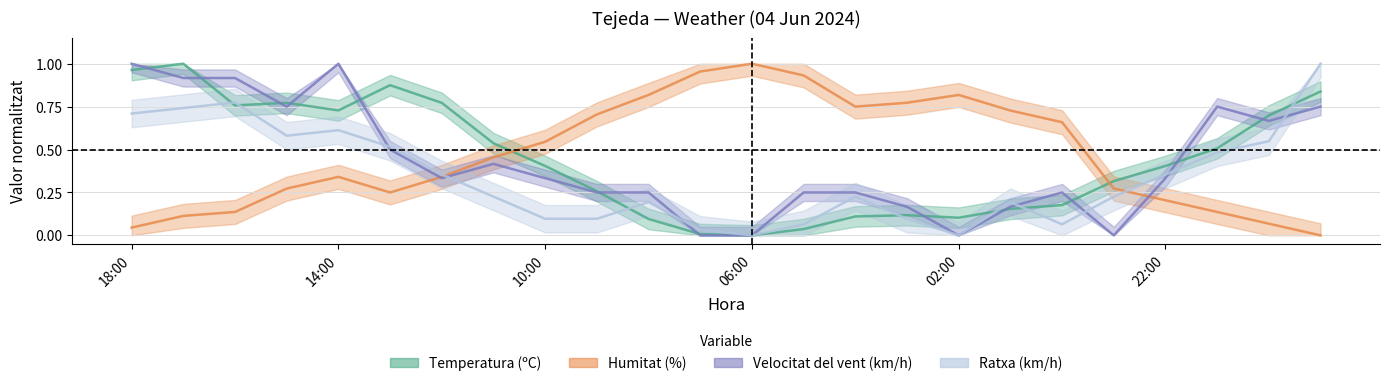

What is the difference between the second highest and second lowest values in the Ratxa (km/h) series?

0.8